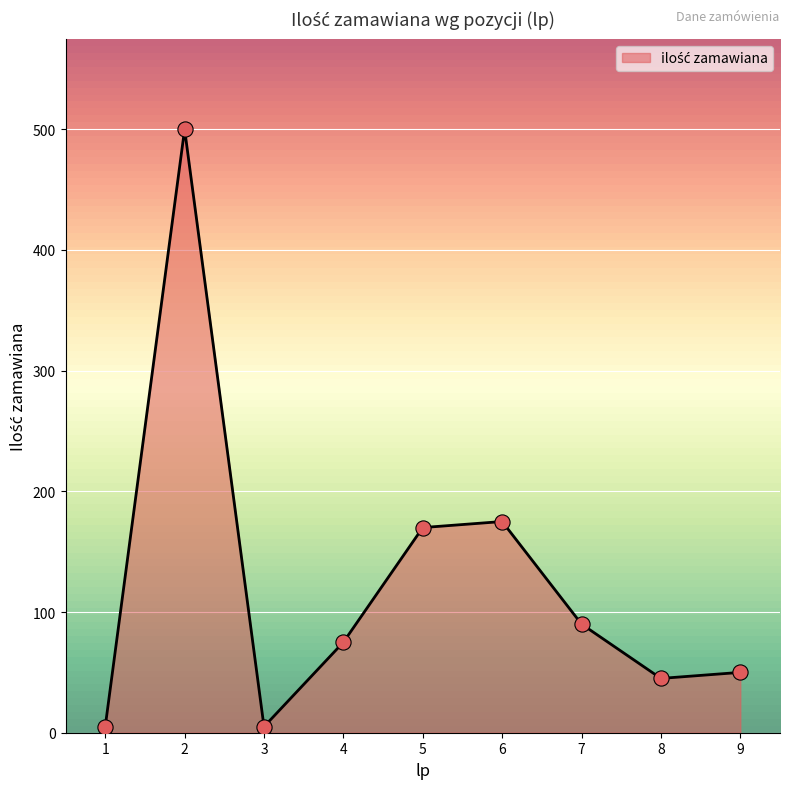

What is the change in value from 1 to 5?

+165